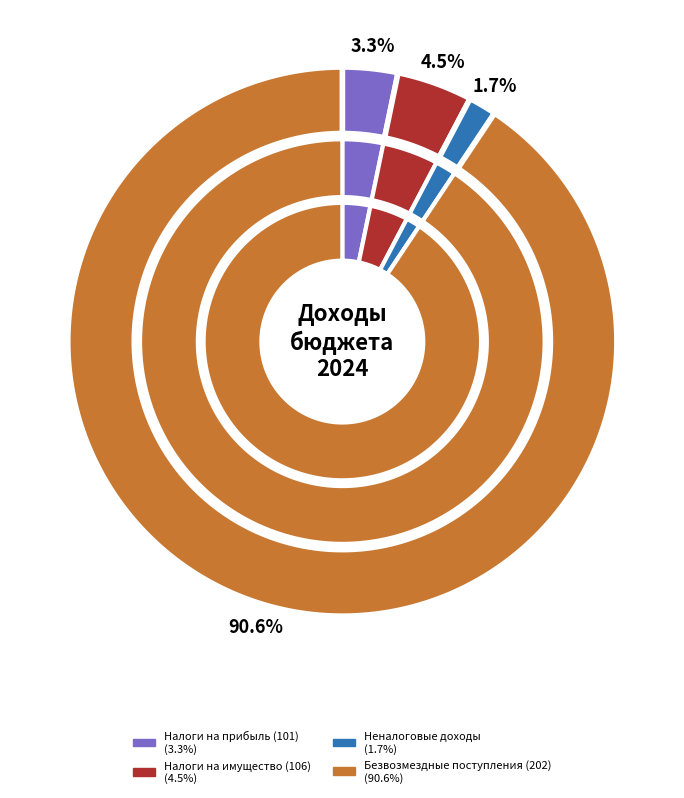

Which slice is the largest?

202 безвозмездные поступления